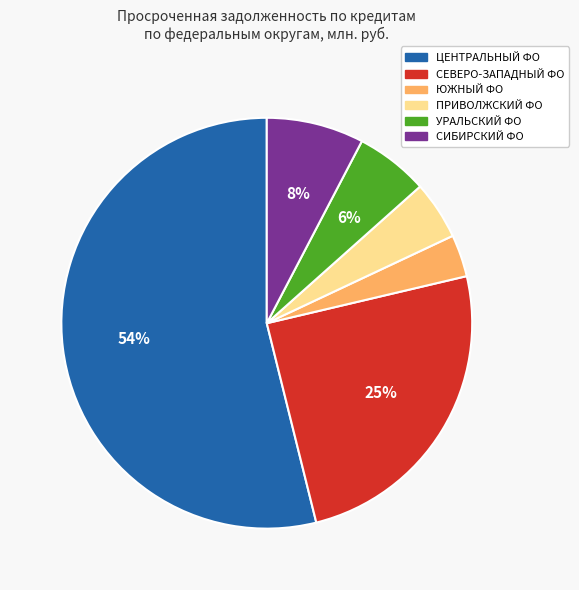

Is it true that СЕВЕРО-ЗАПАДНЫЙ ФО is 13% of the pie?

False